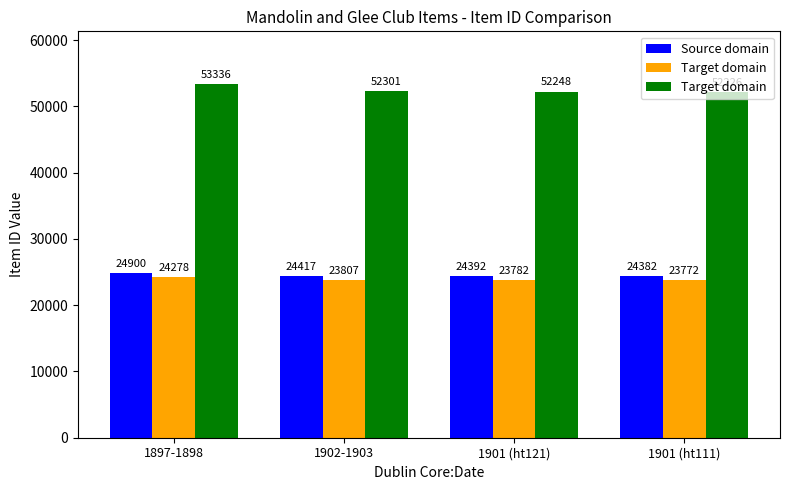

At how many categories does at least one series exceed 43306?

4